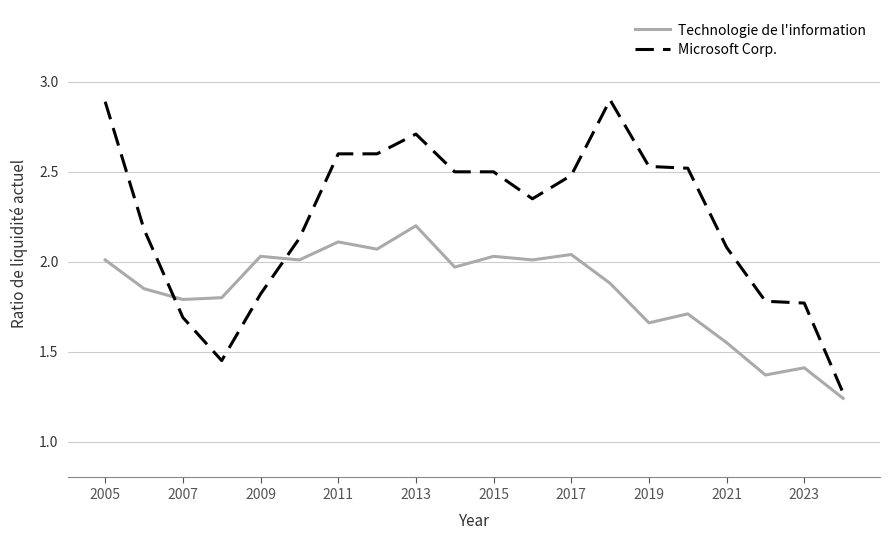

What is the highest value of the Technologie de l'information series?

2.2